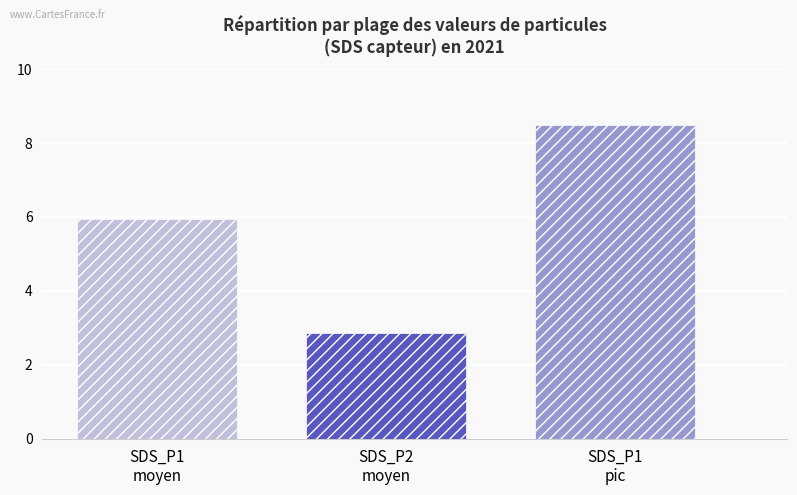

How many bars are there in each group?

3